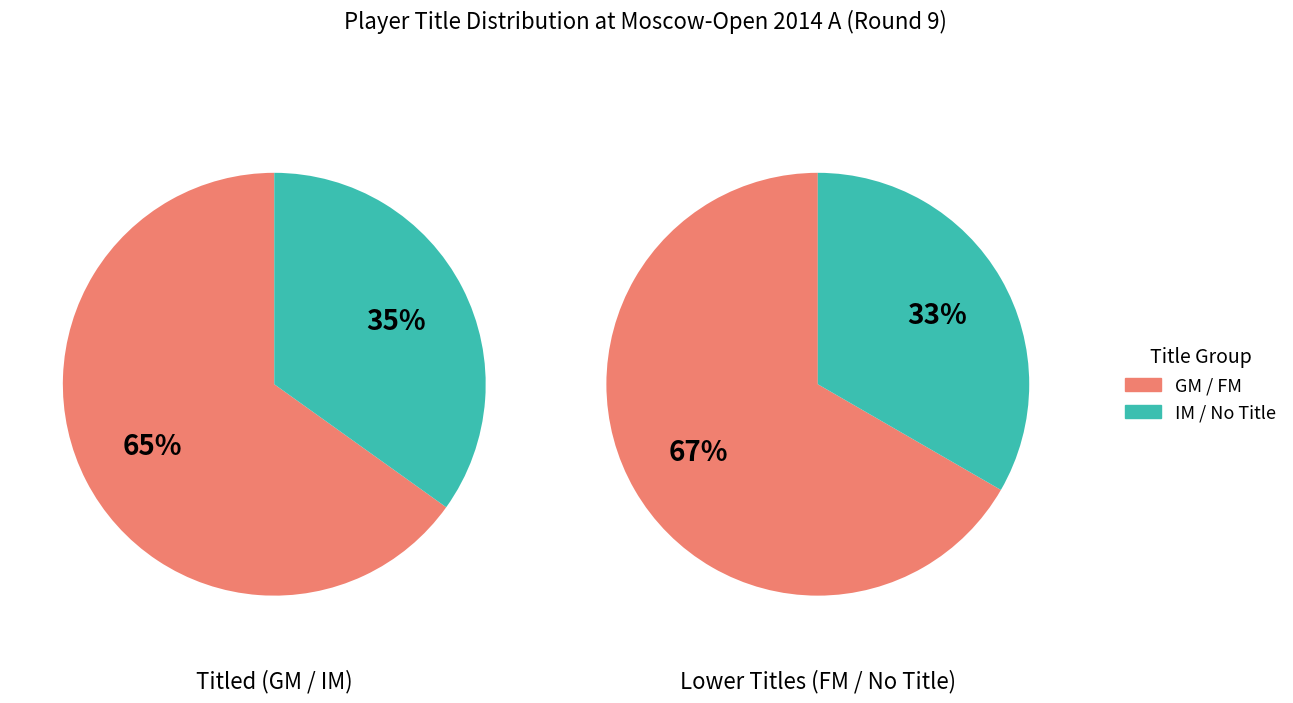

Is there any slice that represents more than half of the pie?

Yes